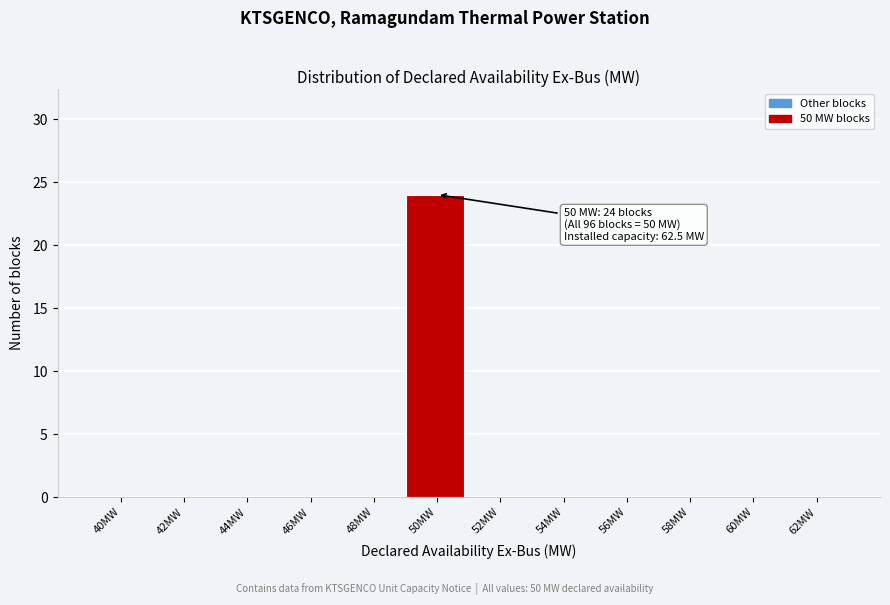

Which label corresponds to the largest value in the chart?

50MW